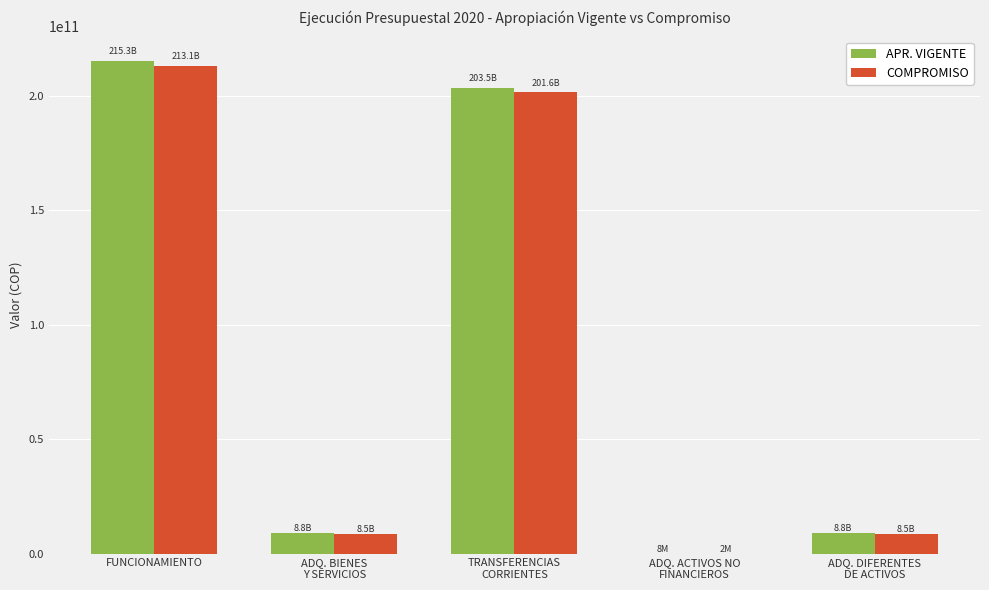

Which category has the highest value across all series?

FUNCIONAMIENTO